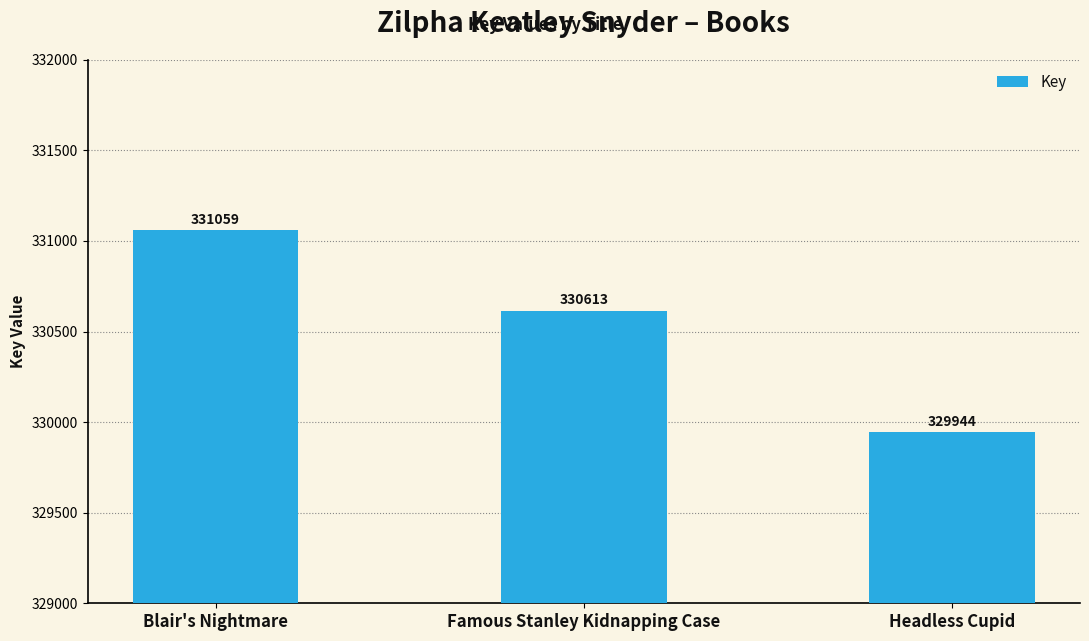

Reading left to right, transcribe all the data shown in this chart.

331059	330613	329944